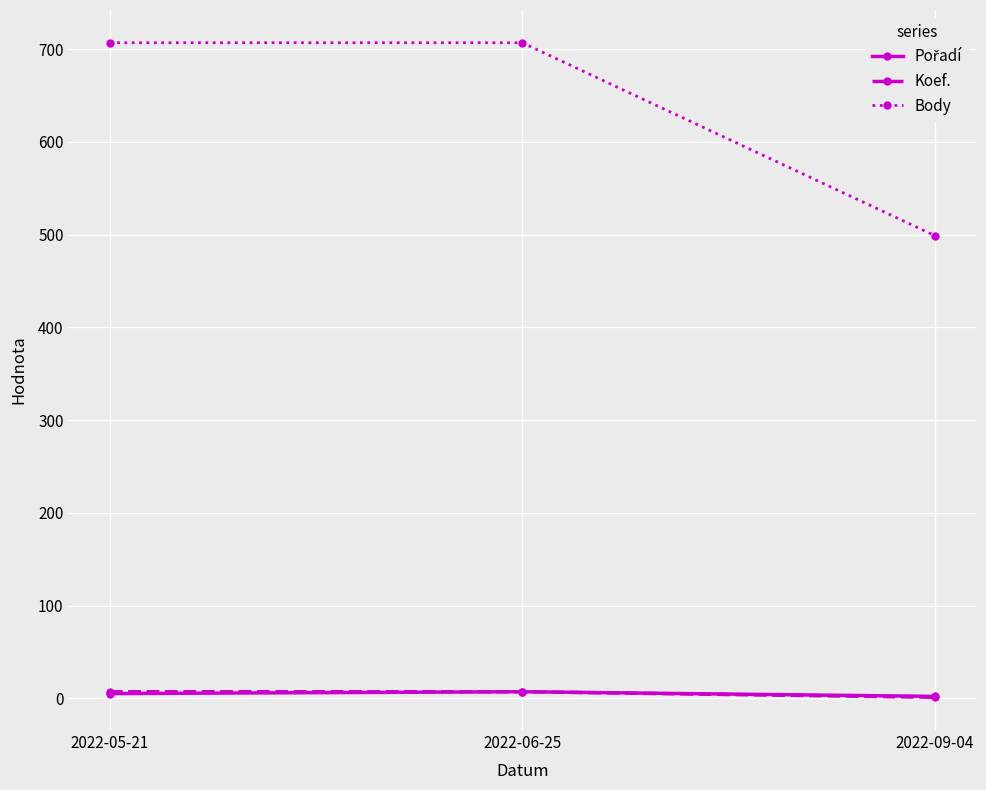

What value does the Body series have at 2022-09-04, to the nearest 5?

500